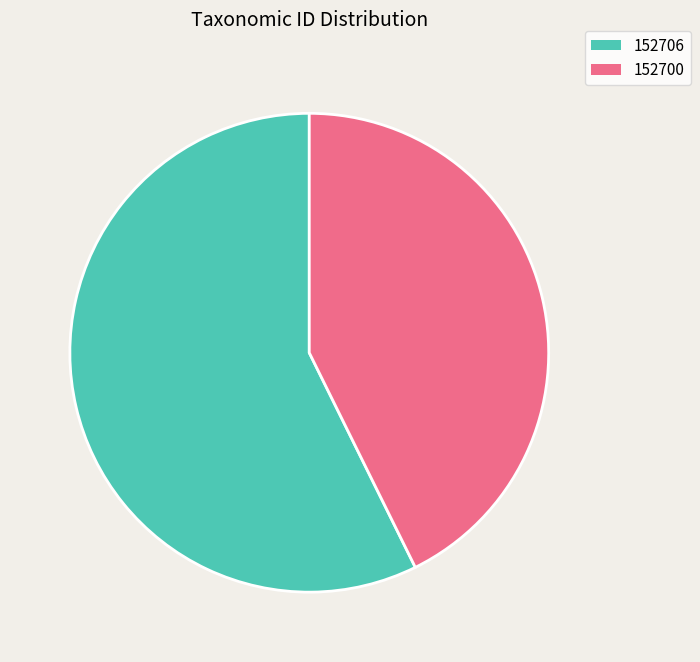

Which category has the smallest portion of the pie?

152700